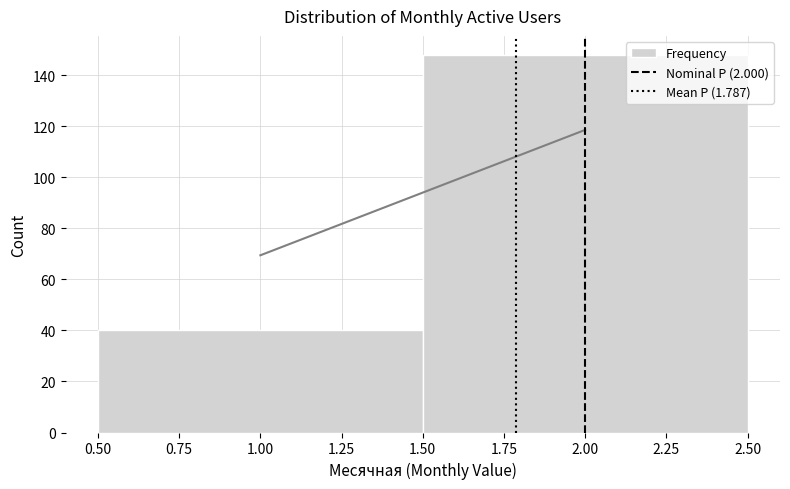

Reading left to right, transcribe this chart: for each bar, give the range it covers on the x-axis and its height. The values are not printed on the chart, so give them approximately, as read against the axis.

0.50 to 1.50: 40
1.50 to 2.50: 148